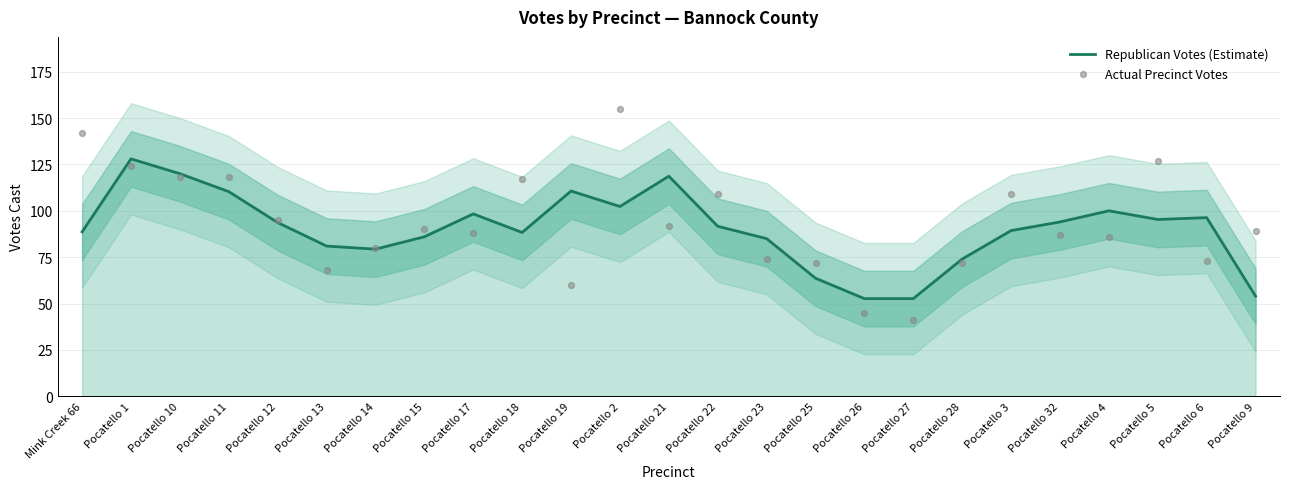

At which category is the sum across all series the highest?

Pocatello 2